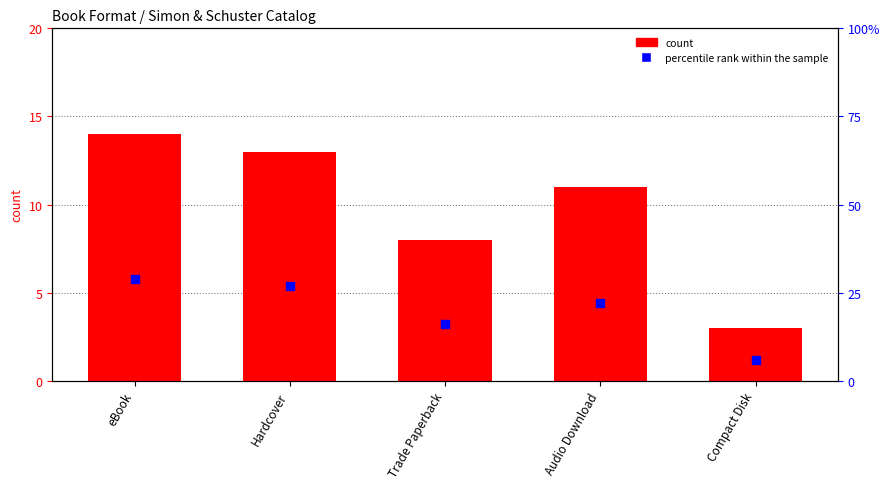

Which series reaches the minimum Y coordinate?

count